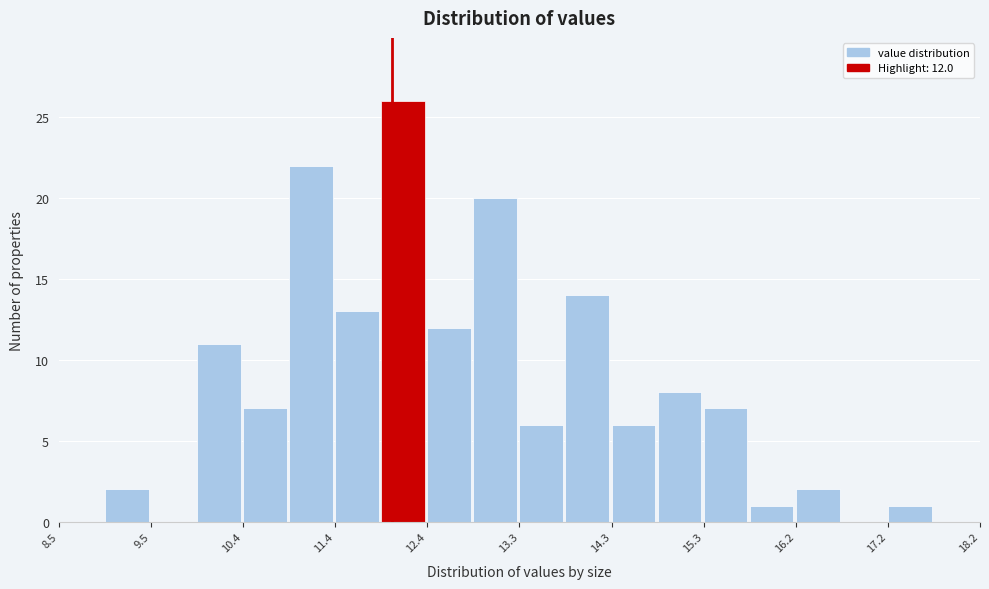

Which range on the x-axis has the tallest bar?

11.9 to 12.4